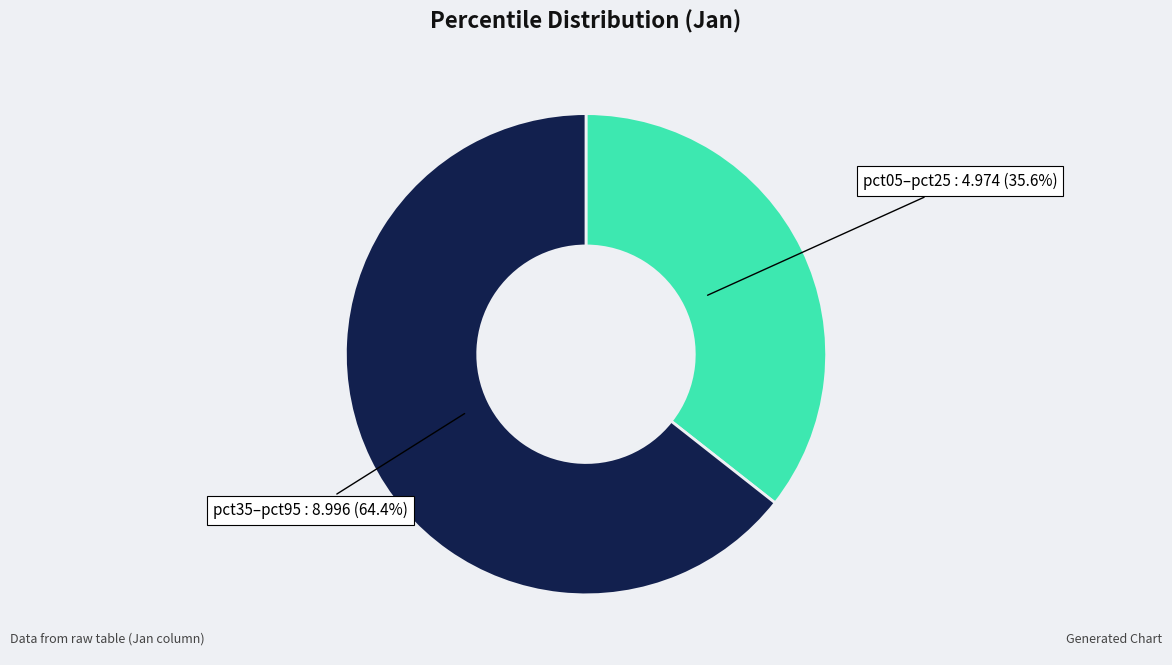

Is there a majority slice in this chart?

Yes